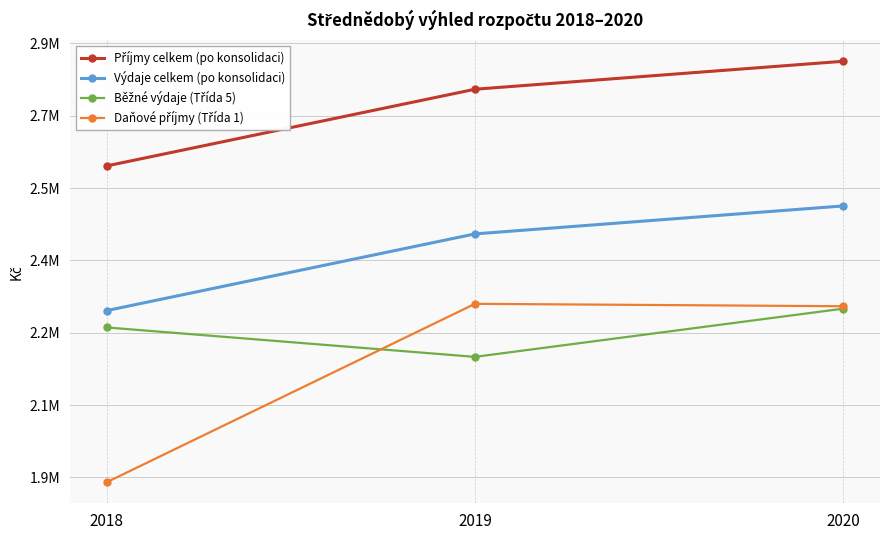

Which category has the lowest value across all series?

2018